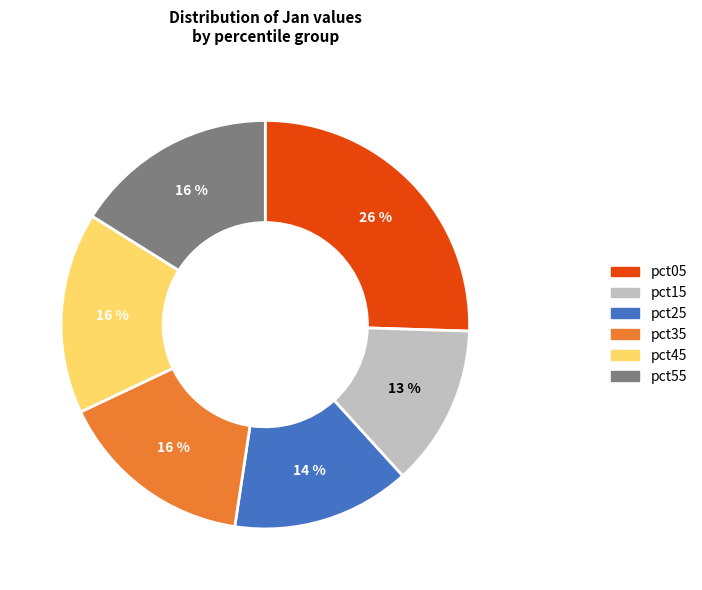

Is there any slice that represents more than half of the pie?

No